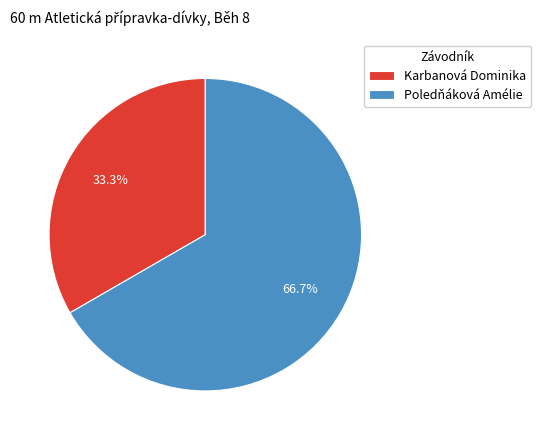

Combined, what portion of the pie is Poledňáková Amélie and Karbanová Dominika?

100.0%